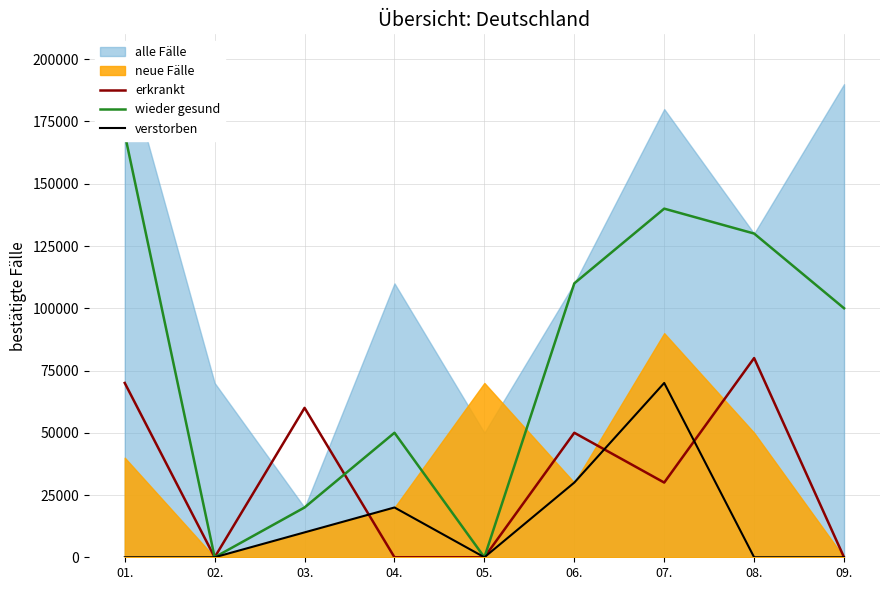

At which category does the chart reach its minimum across all series?

02.